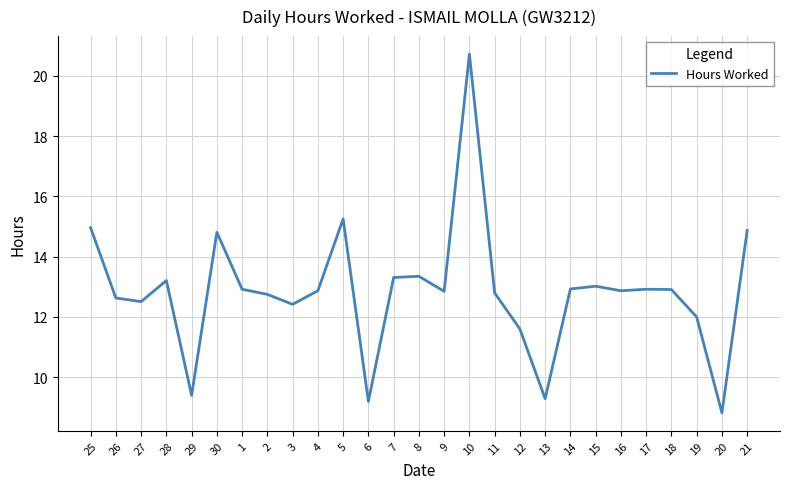

At which category does the data reach its first local peak?

28